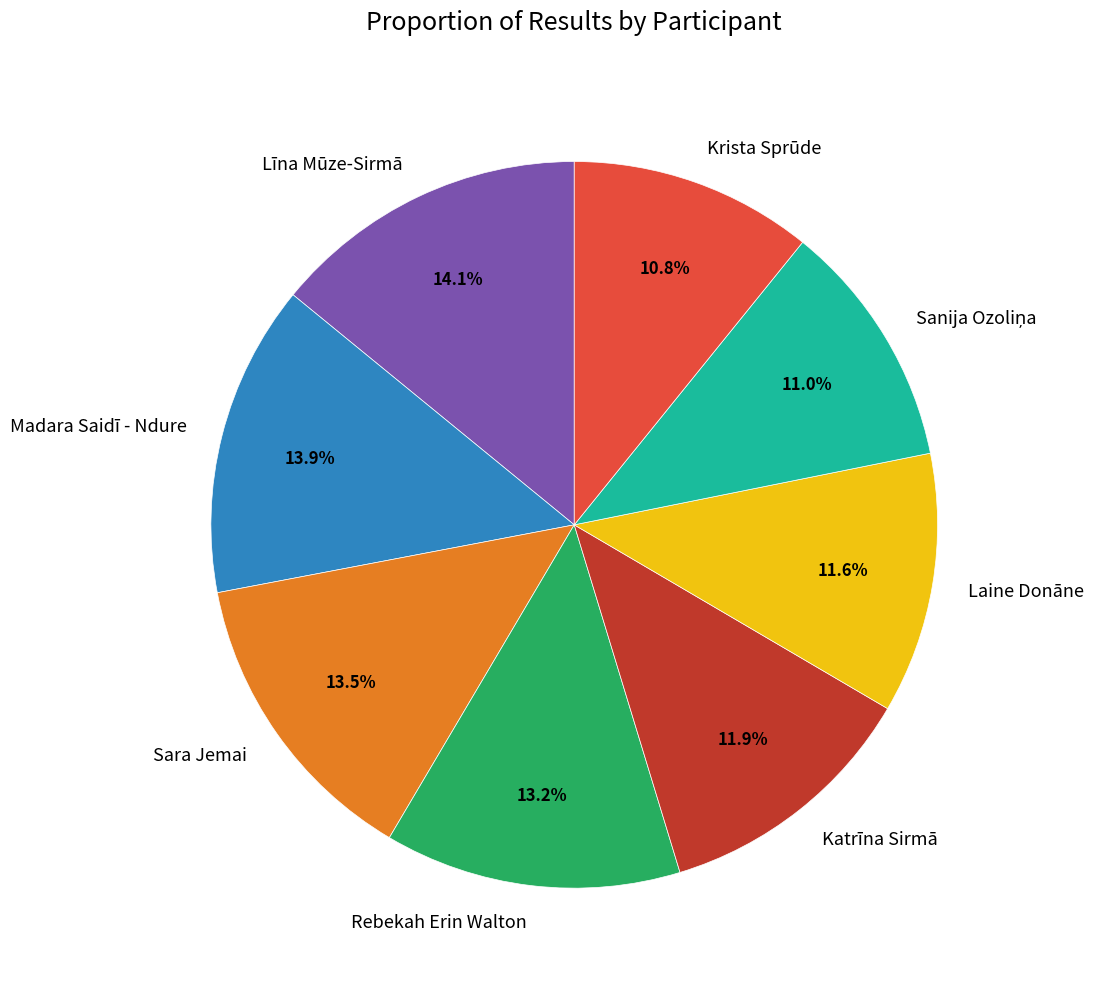

What is the ratio of the value at Madara Saidī - Ndure to the value at Krista Sprūde?

1.3